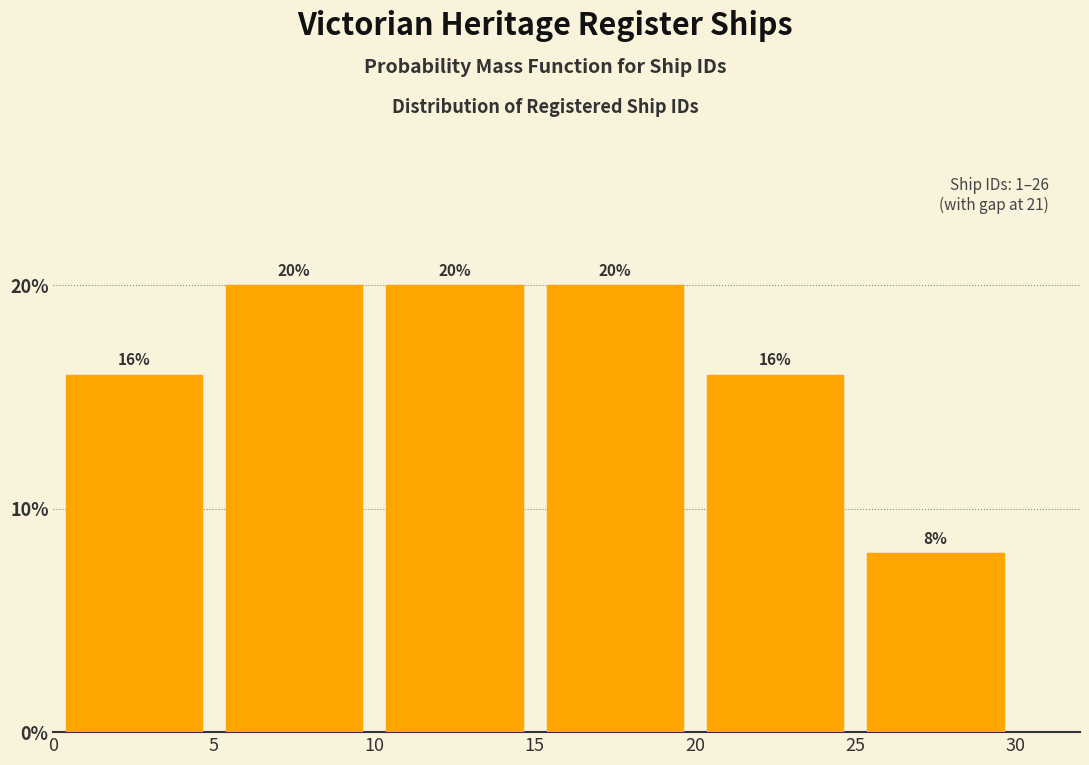

What is the height of the bar covering 5 to 10 on the x-axis?

20